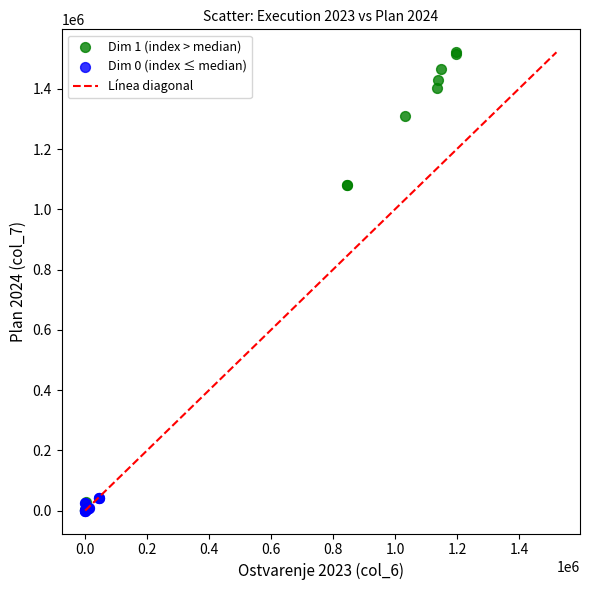

Which series reaches the maximum Y coordinate?

Dim 1 (index > median)